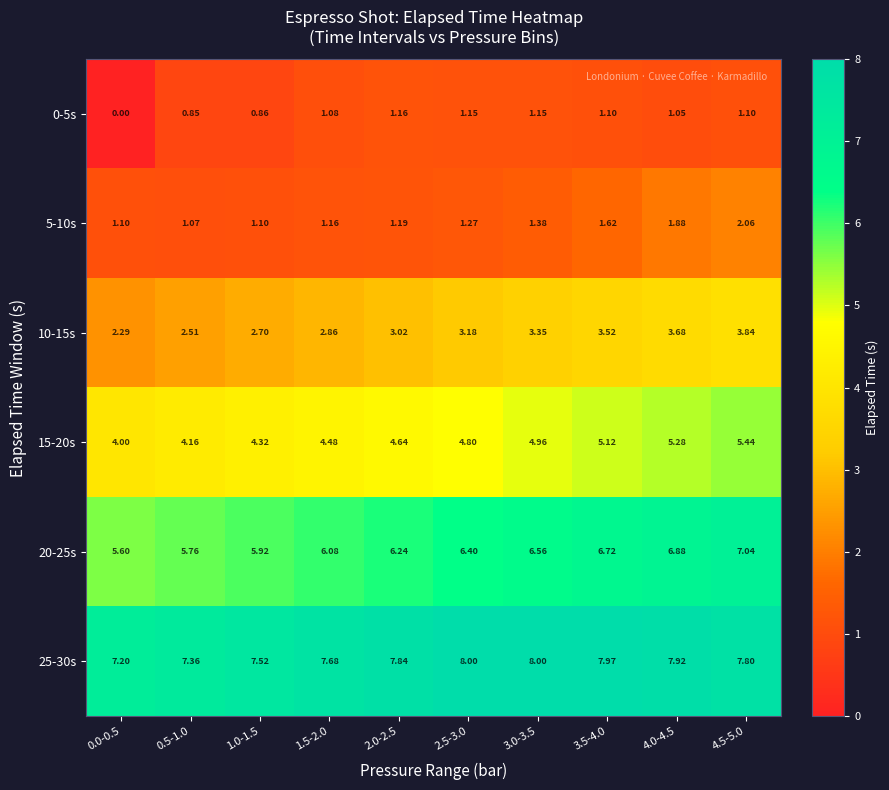

Is the value of 20-25s at 3.5-4.0 greater than the value of 15-20s at 0.0-0.5?

Yes